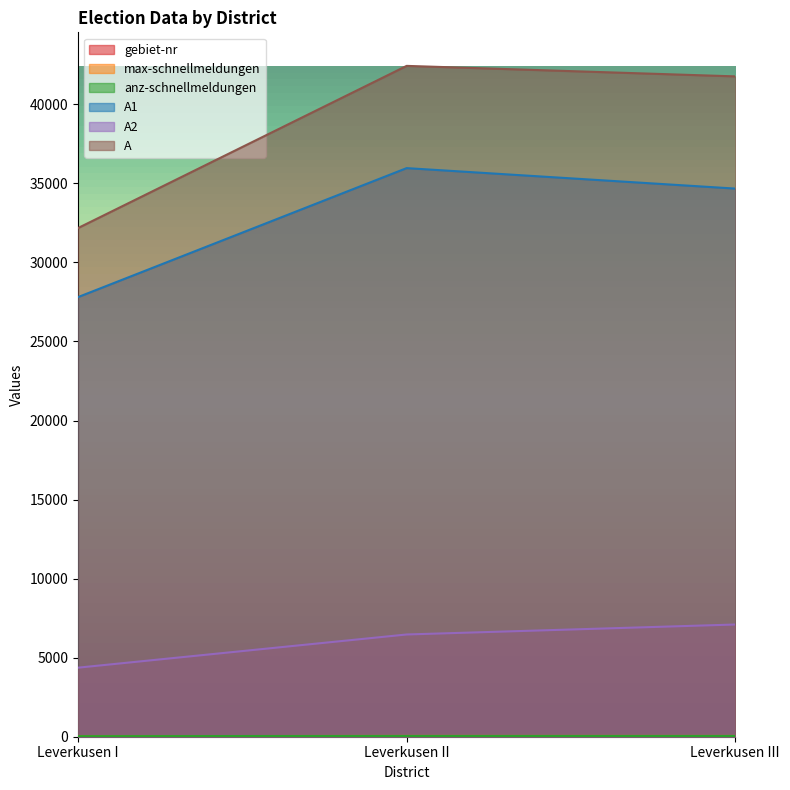

Which series has the widest spread of values?

A